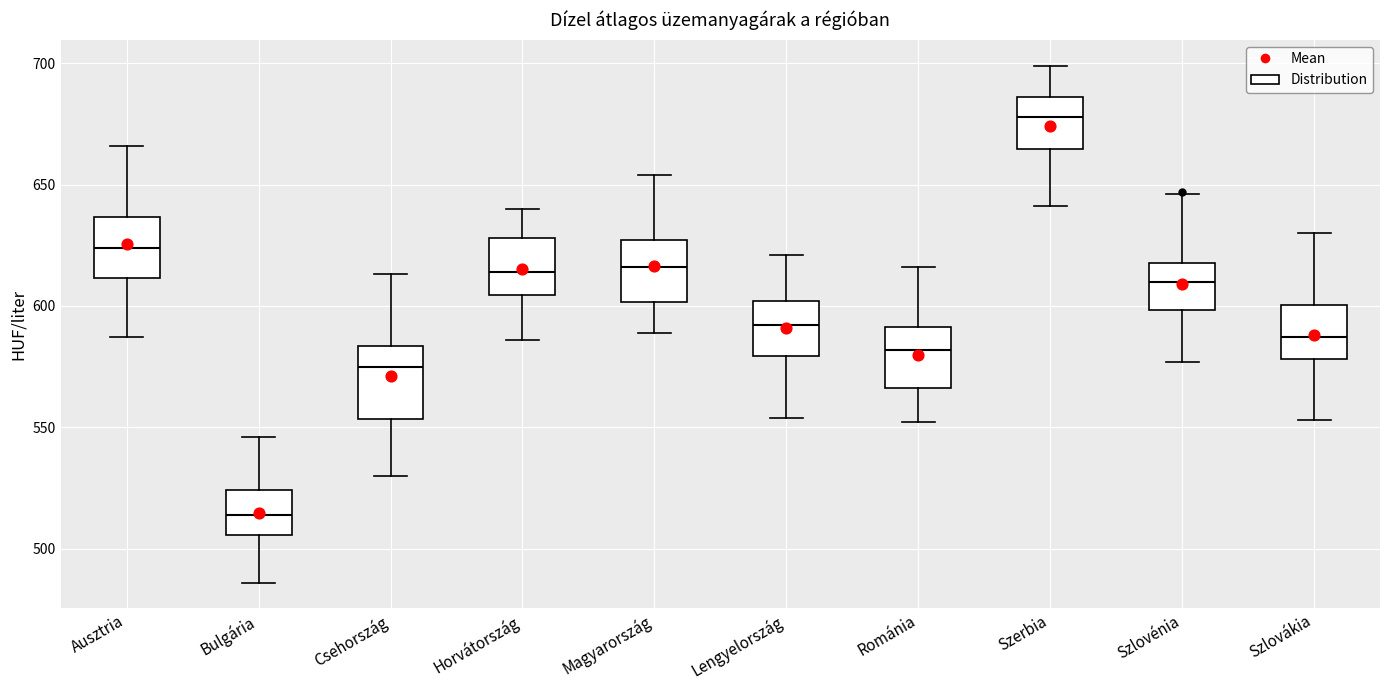

Reading left to right, transcribe this box plot: for each box, give where its median line is, the range the box spans, and where its two whiskers end, as read against the y-axis. The values are not printed on the chart, so give them approximately, as read against the axis.

Ausztria: median 625, box 610 to 635, whiskers 585 to 665
Bulgária: median 515, box 505 to 525, whiskers 485 to 545
Csehország: median 575, box 555 to 585, whiskers 530 to 615
Horvátország: median 615, box 605 to 630, whiskers 585 to 640
Magyarország: median 615, box 600 to 625, whiskers 590 to 655
Lengyelország: median 590, box 580 to 600, whiskers 555 to 620
Románia: median 580, box 565 to 590, whiskers 550 to 615
Szerbia: median 680, box 665 to 685, whiskers 640 to 700
Szlovénia: median 610, box 600 to 620, whiskers 575 to 645
Szlovákia: median 585, box 580 to 600, whiskers 555 to 630